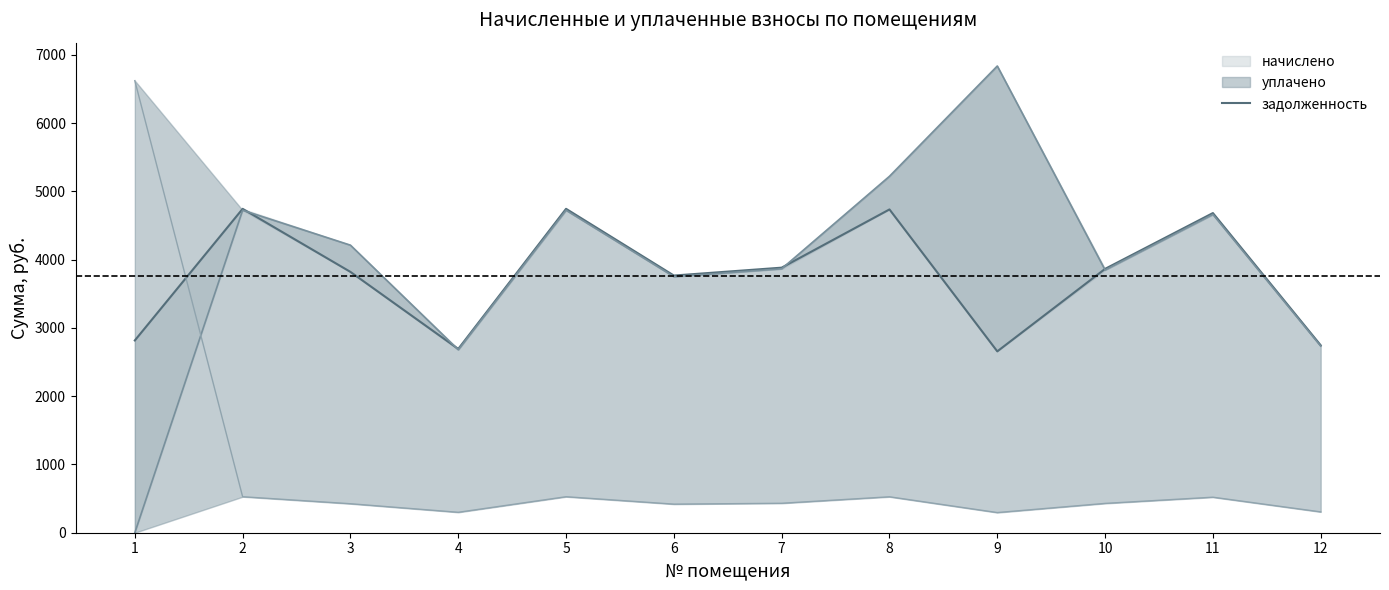

At which category does the chart reach its peak across all series?

2